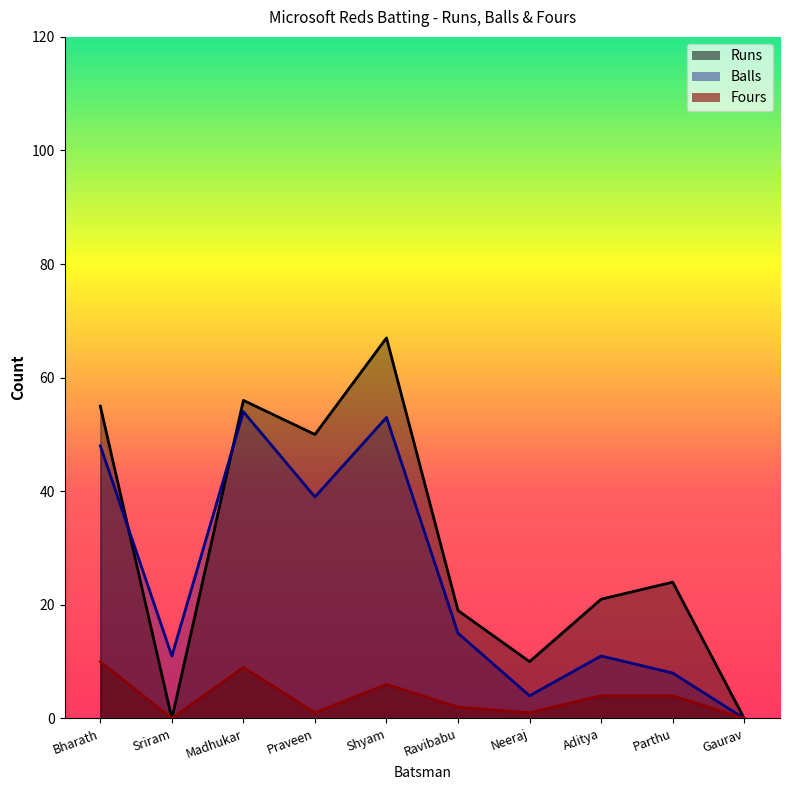

Where does the Balls series first go above 15?

Bharath